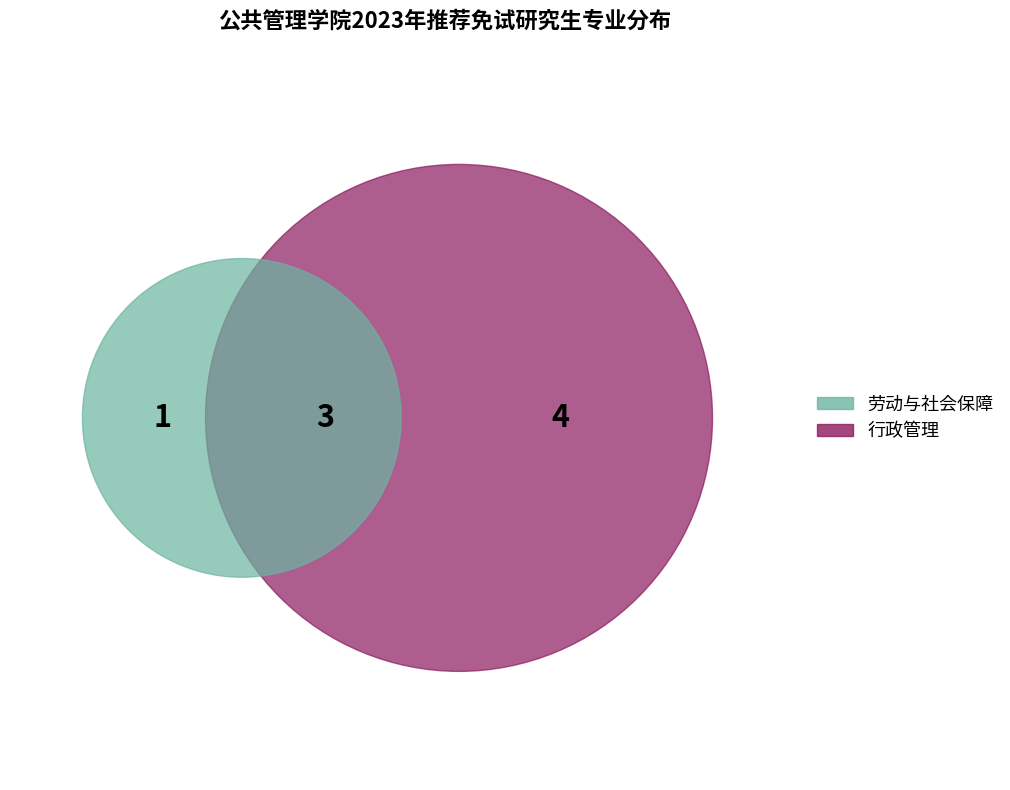

What percentage is the 劳动与社会保障 slice, to the nearest percent?

36%